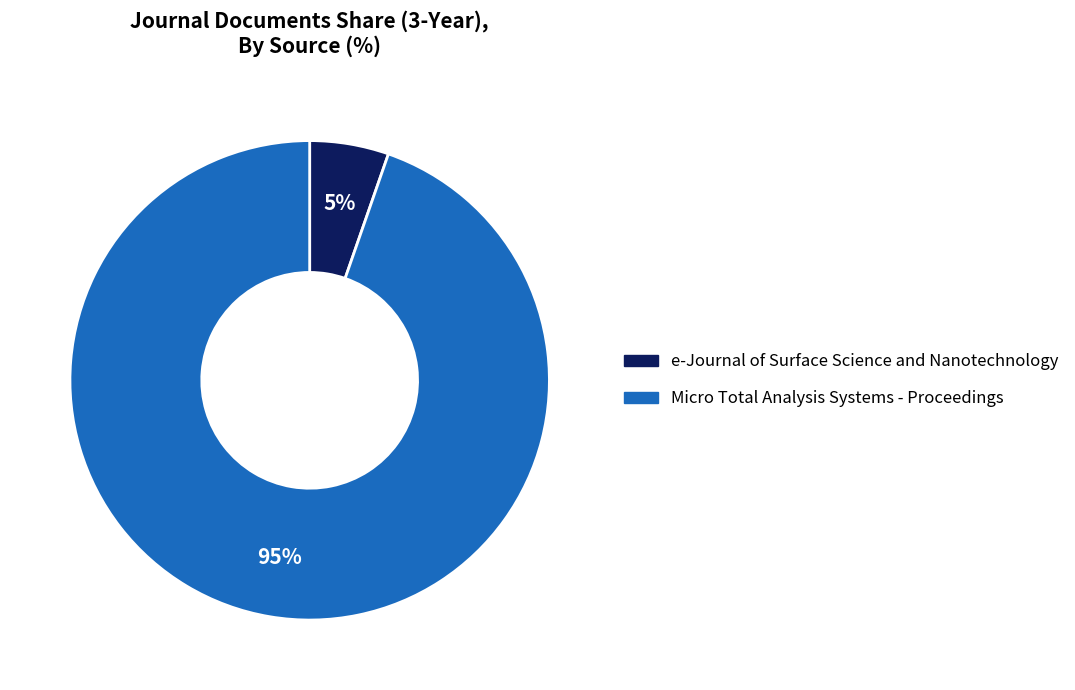

How many segments does this pie chart have?

2